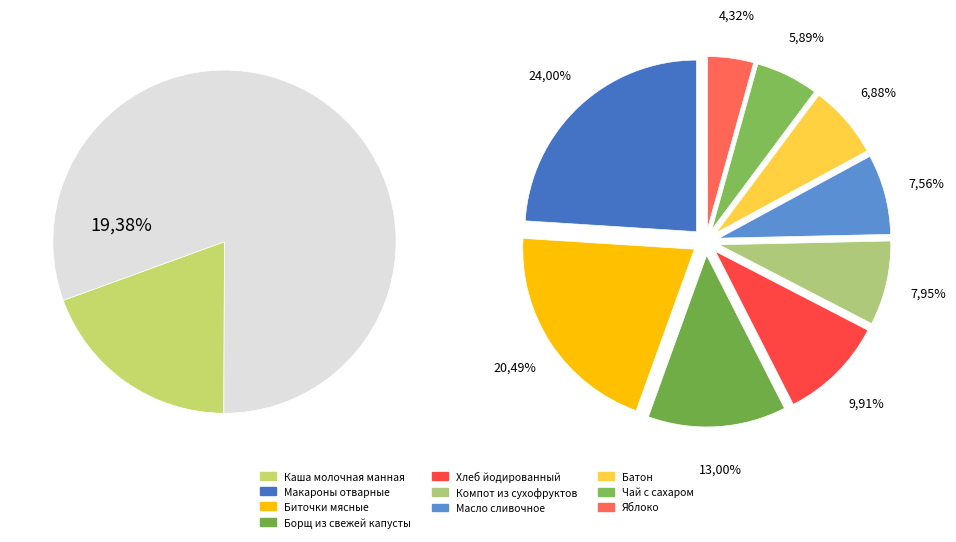

Is Каша молочная манная the majority of the pie?

No